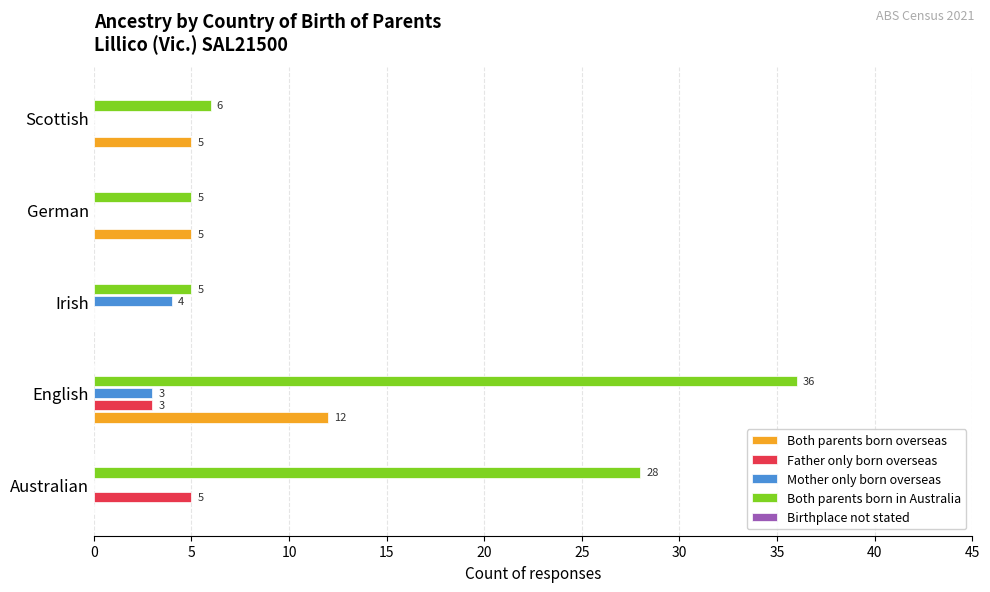

What is the total value across all series at Scottish?

11